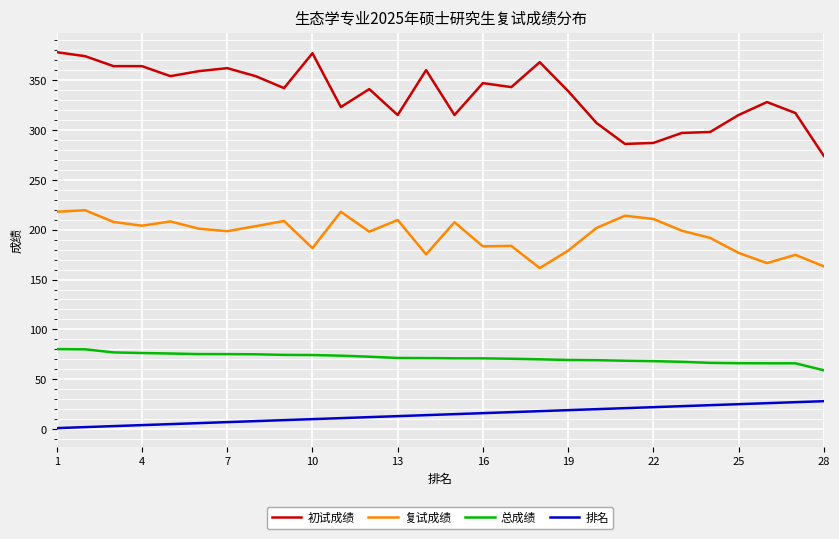

List the series in order of their overall mean, lowest first.

排名, 总成绩, 复试成绩, 初试成绩